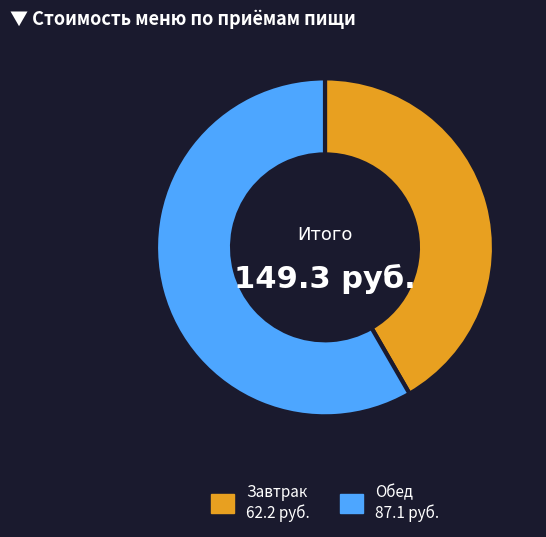

Does any single category account for the majority?

Yes